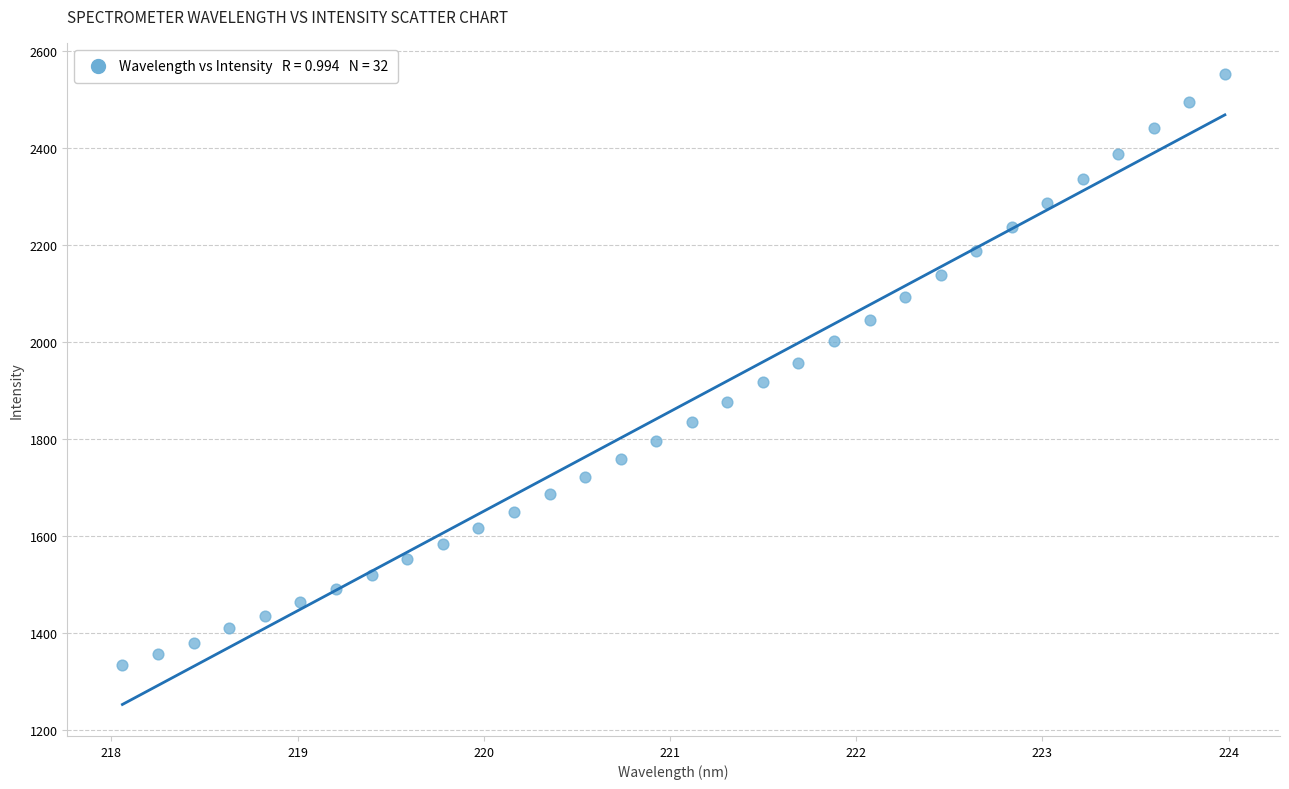

What is the range of Y values (max minus min)?

1218.0